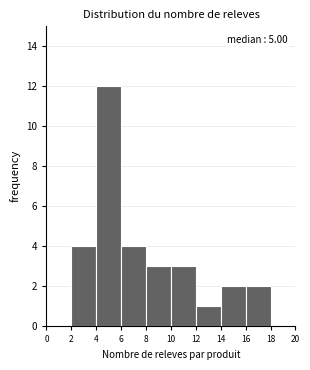

Over which range of the x-axis is the bar tallest?

4 to 6